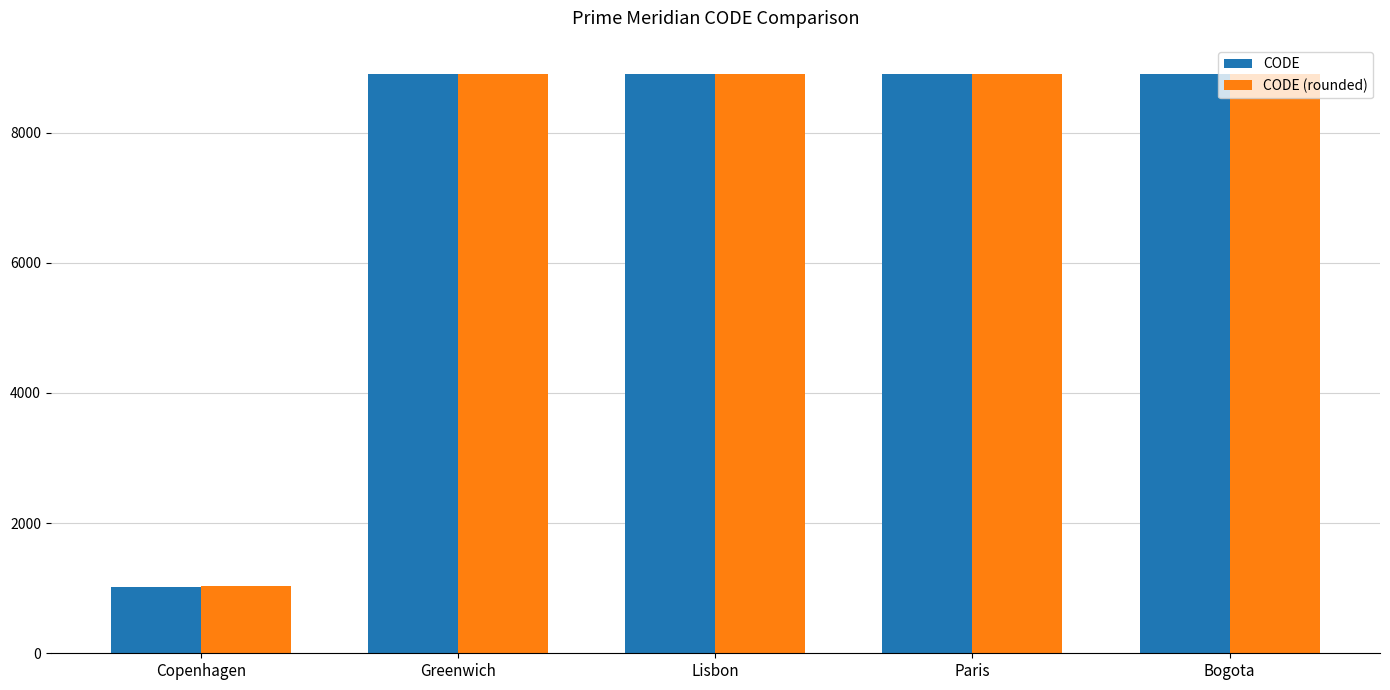

Which series has the widest spread of values?

CODE